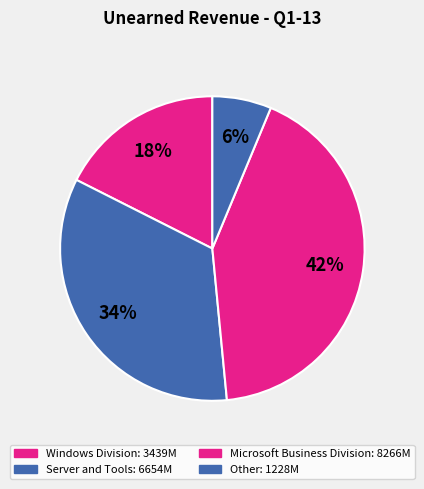

Is there a majority slice in this chart?

No